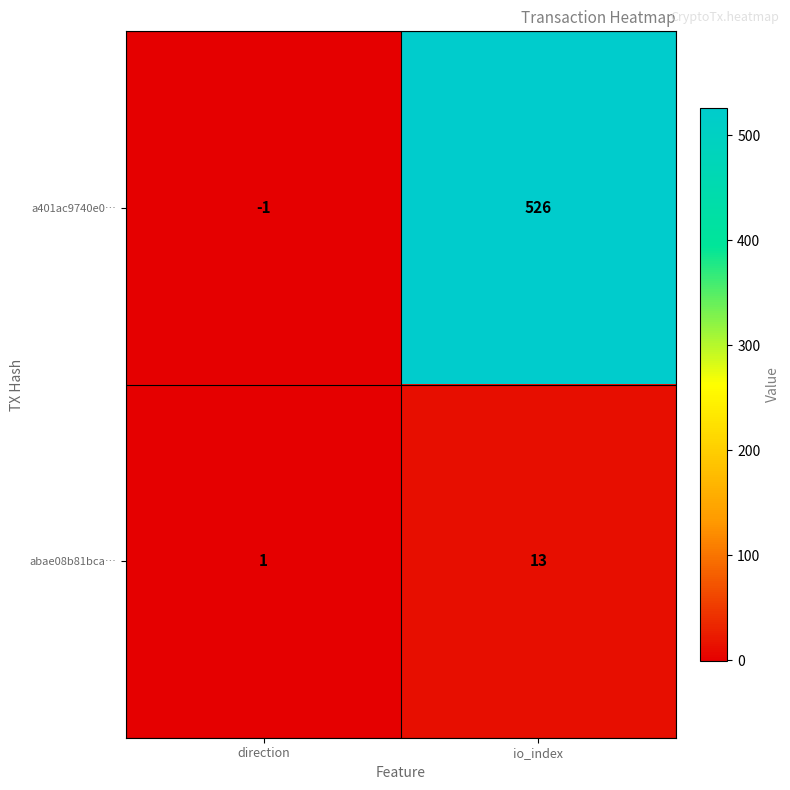

The value of a401ac9740e0… at direction is -1. True or false?

True